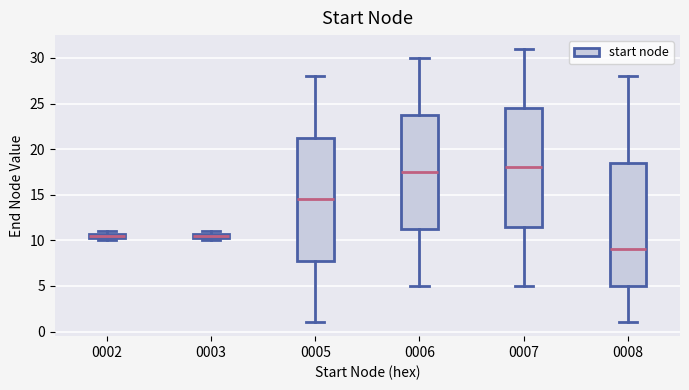

Which box has the lowest median line?

0008